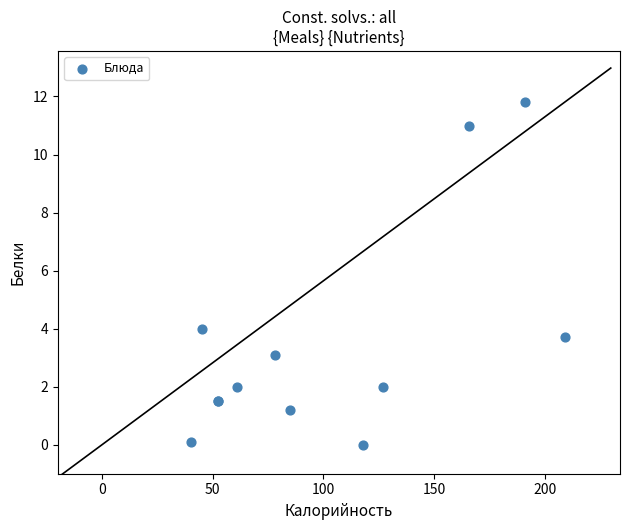

What Y value in the scatter plot is closest to 5?

4.0